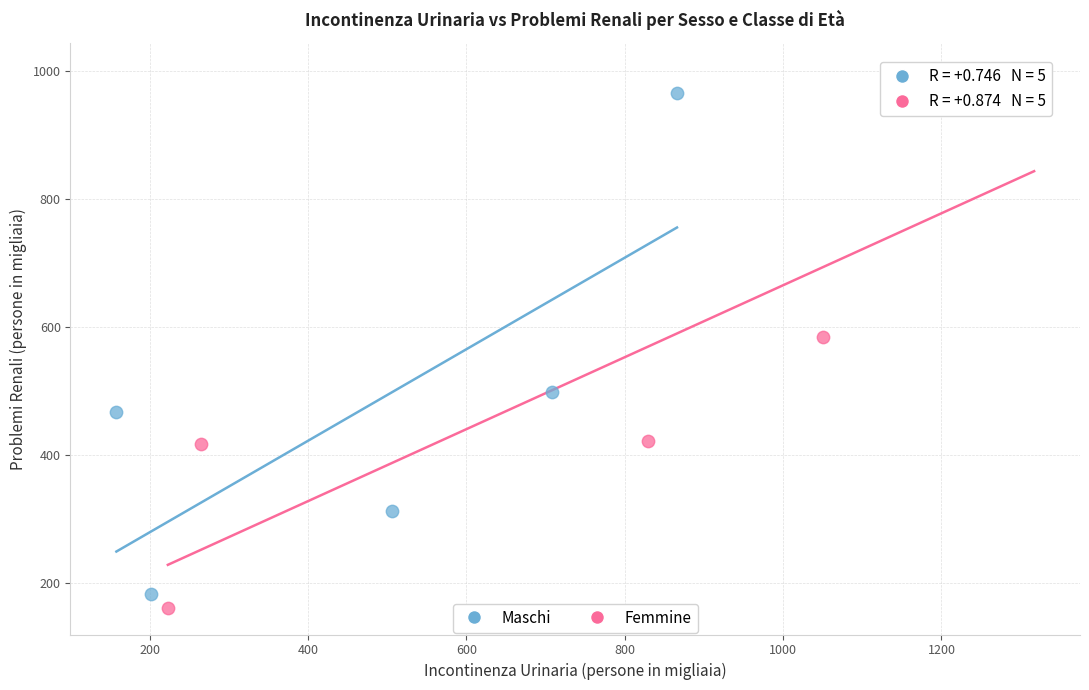

Which series contains the lowest Y value?

Femmine